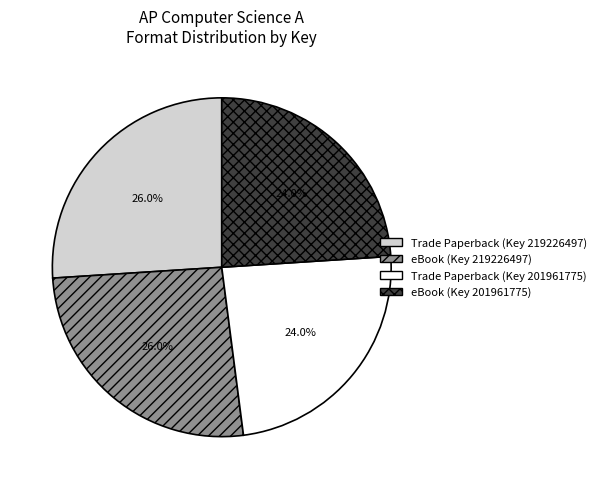

What percentage is NOT represented by Trade Paperback (Key 201961775)?

76.0%